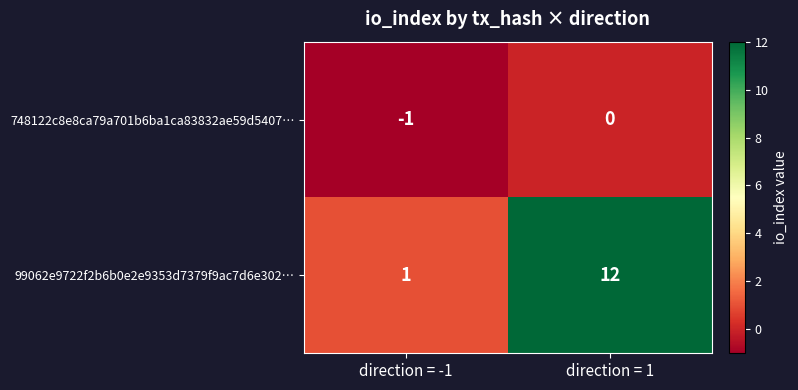

At which category is the sum across all series the highest?

direction = 1